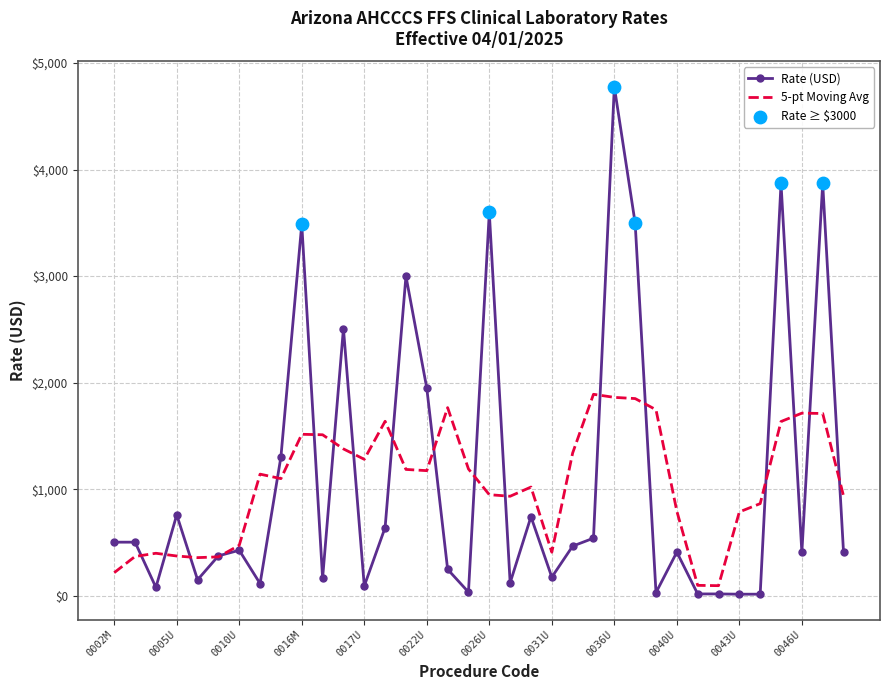

Which series has the widest spread of values?

Rate (USD)